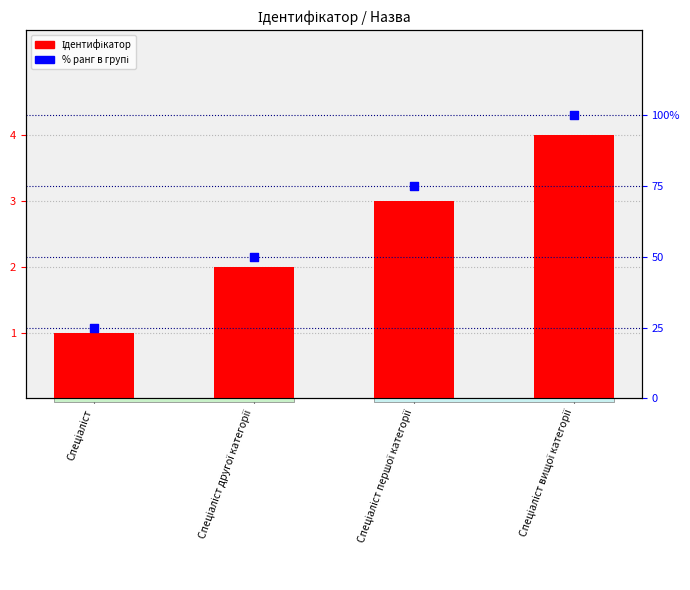

What are all the series names shown in the legend?

Ідентифікатор, % ранг